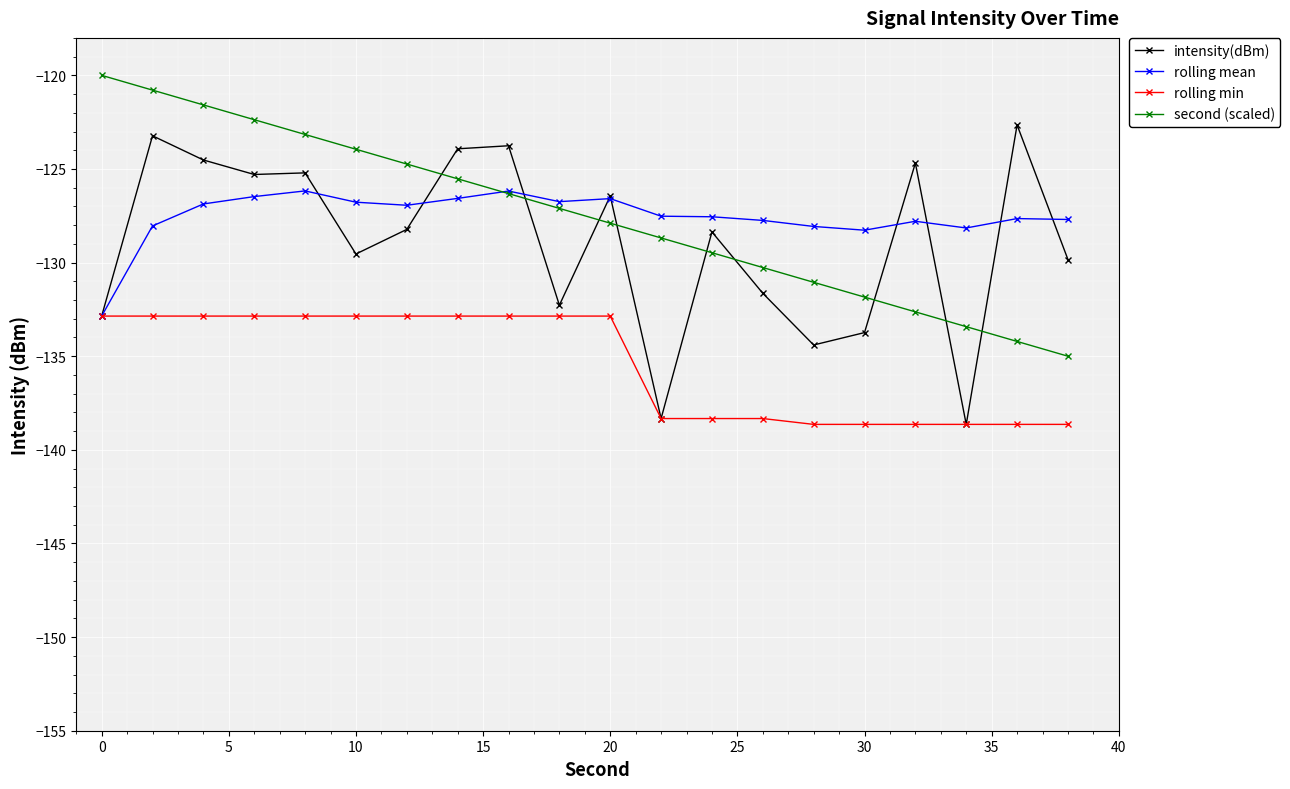

What is the maximum value shown in the chart?

-120.0